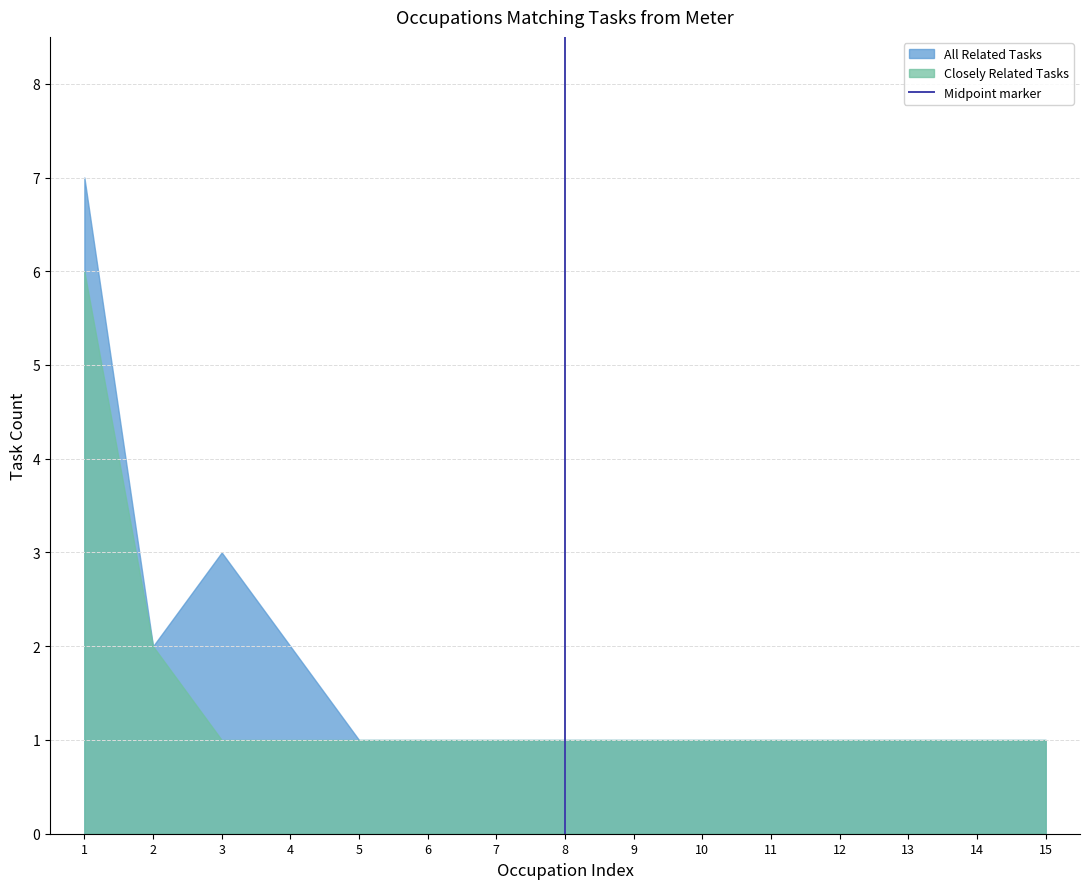

Rank the series by their maximum value, from lowest to highest.

Closely Related Tasks, All Related Tasks